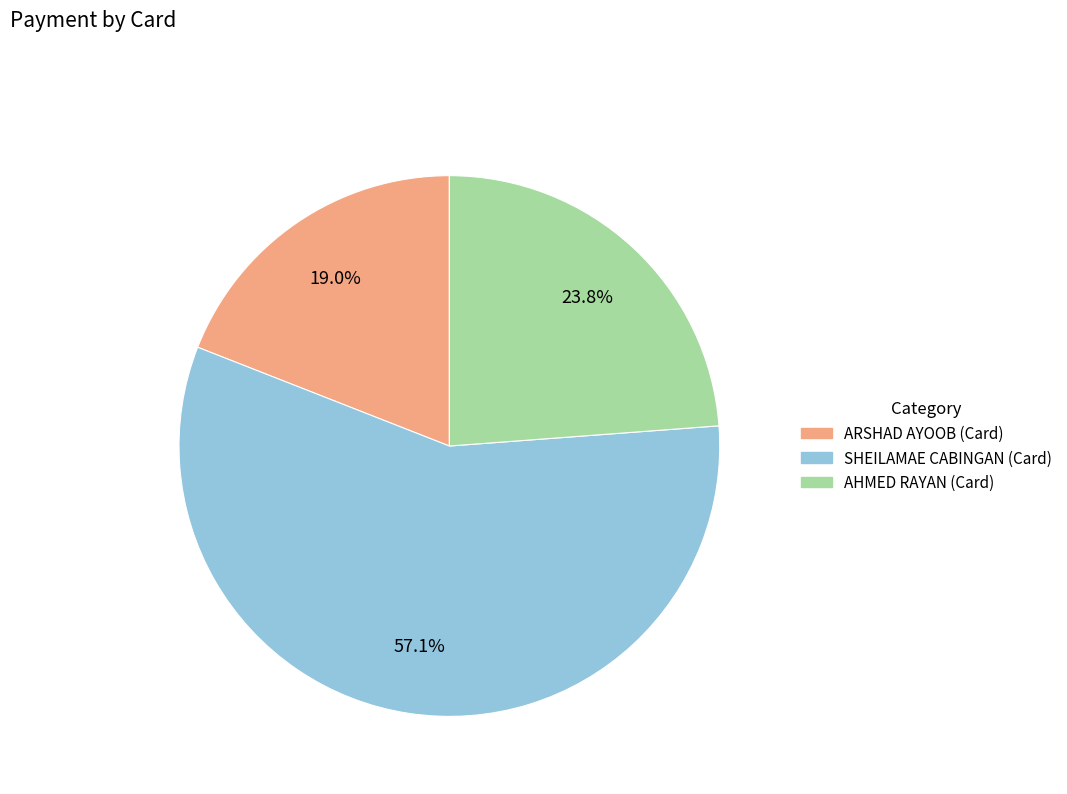

What percentage is NOT represented by ARSHAD AYOOB (Card)?

81.0%